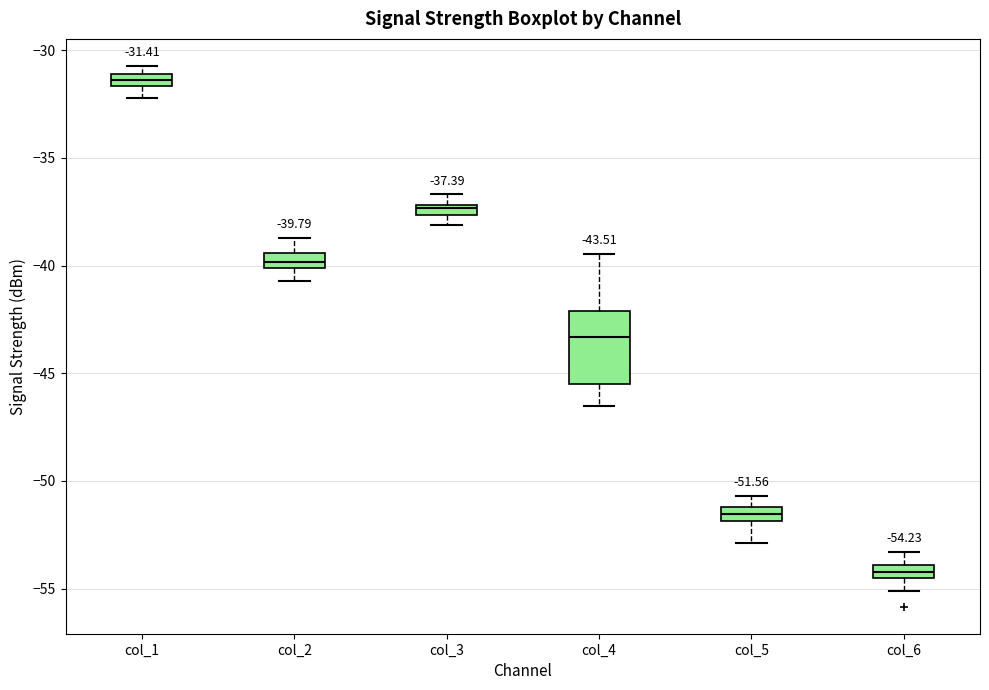

Which box has the highest median line?

col_1